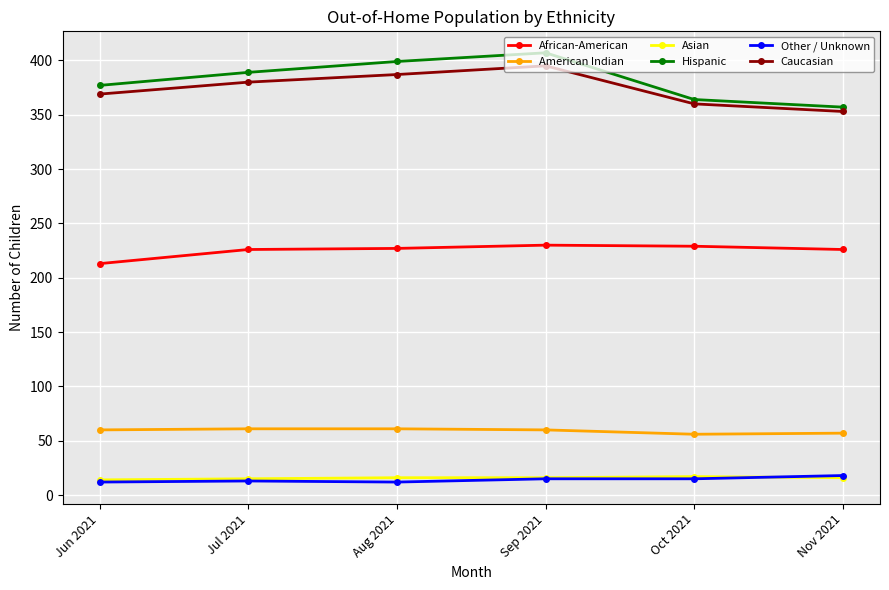

What is the lowest value of the Caucasian series?

353